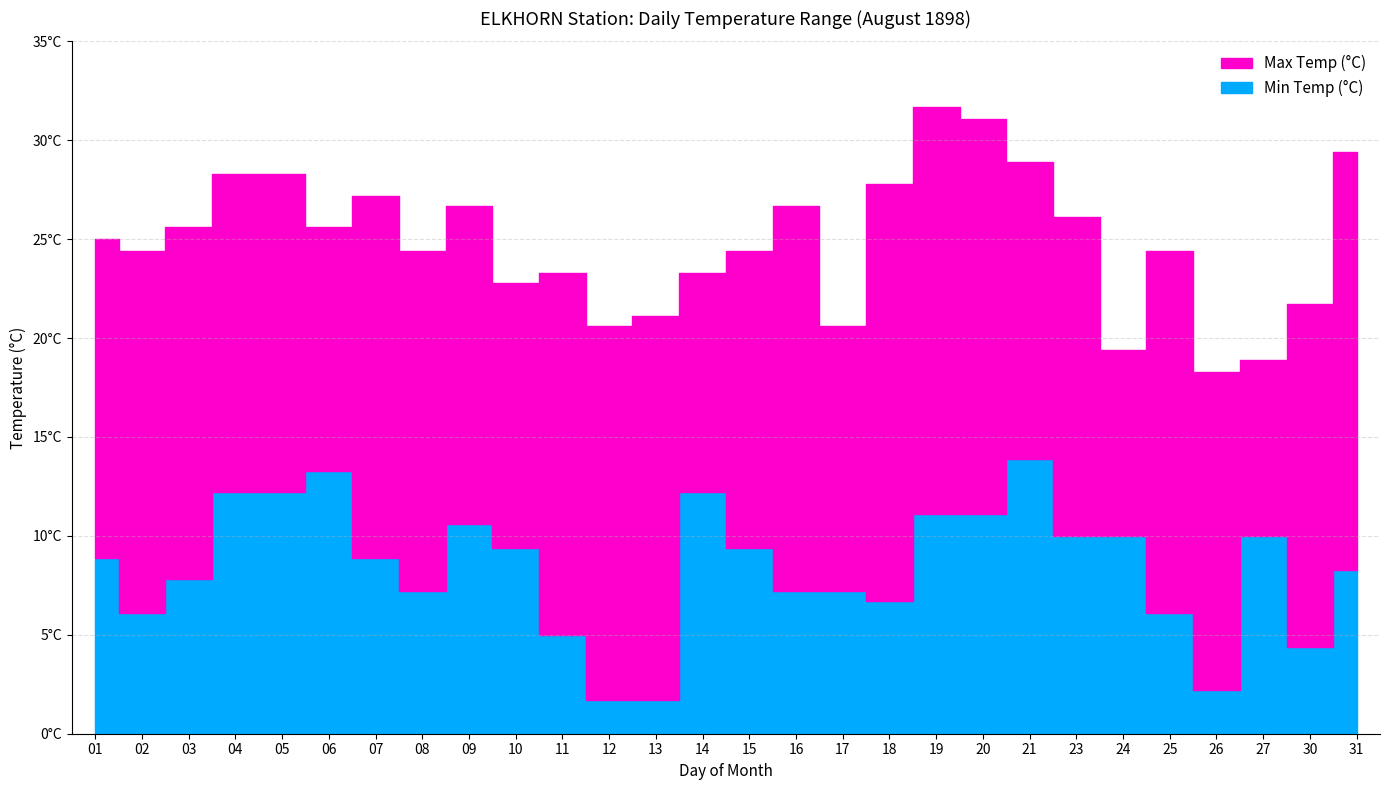

At which label does Min Temp (°C) first exceed 8?

01